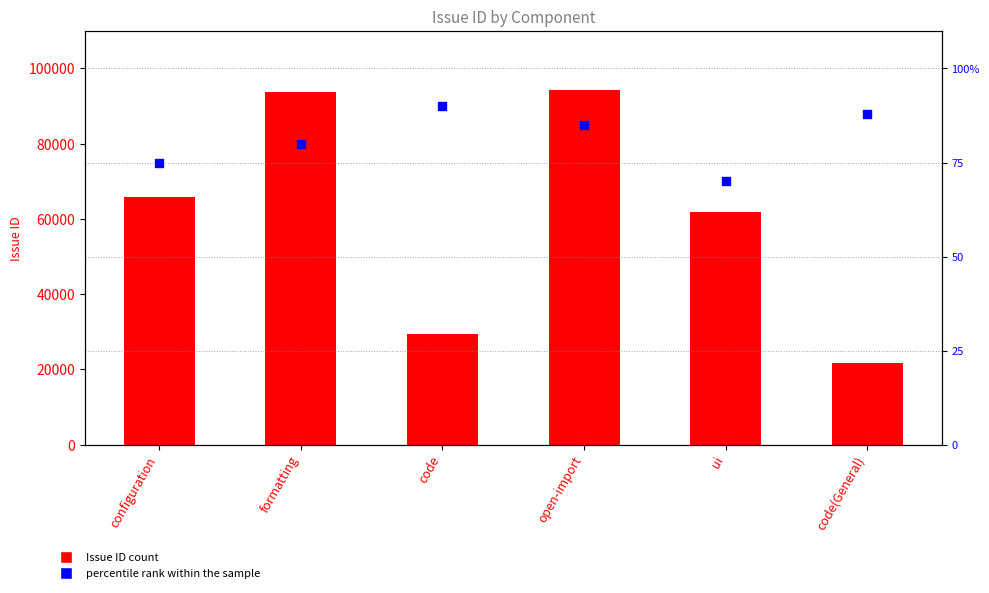

What is the total value across all series at ui?

61783